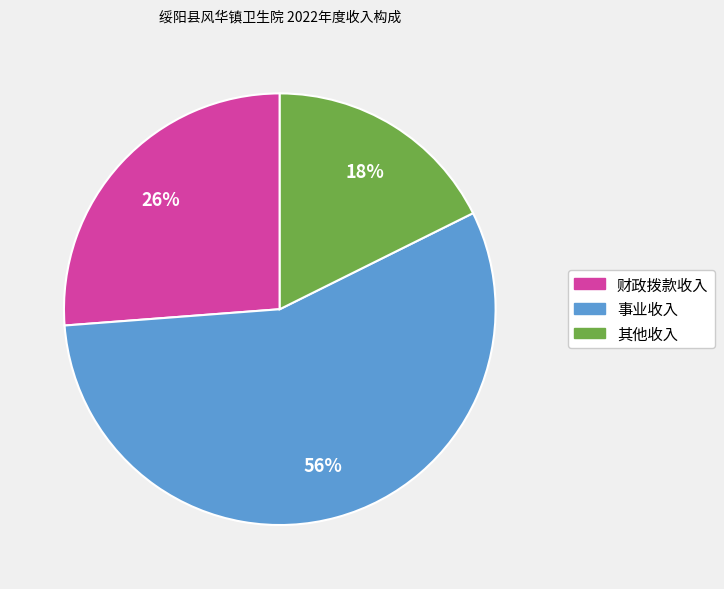

Does 财政拨款收入 represent more than half of the total?

No